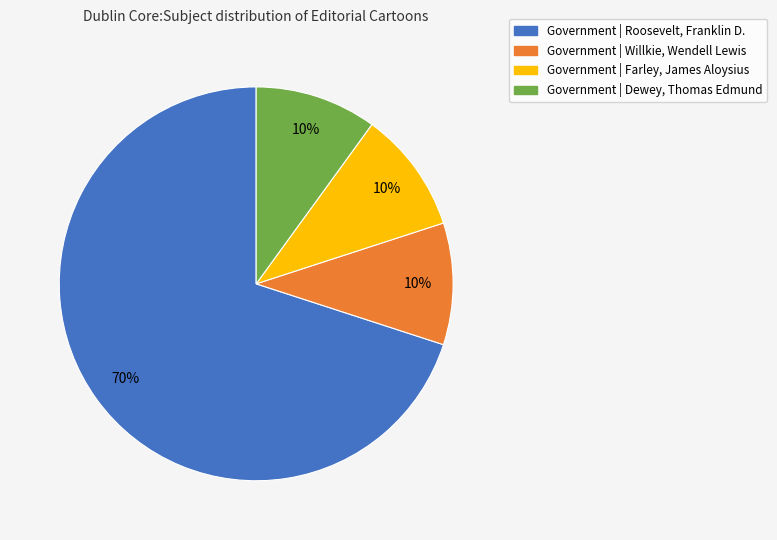

What is the majority slice?

Government | Roosevelt, Franklin D.